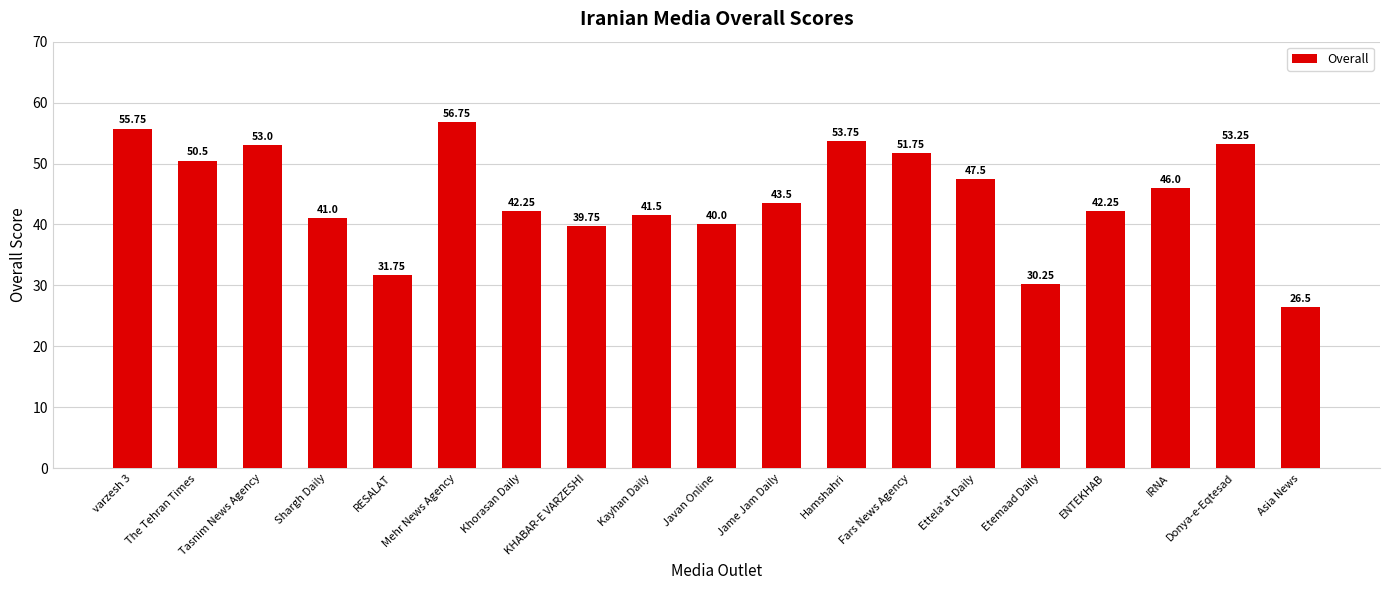

The chart shows a value of 26.7 at ENTEKHAB. True or false?

False